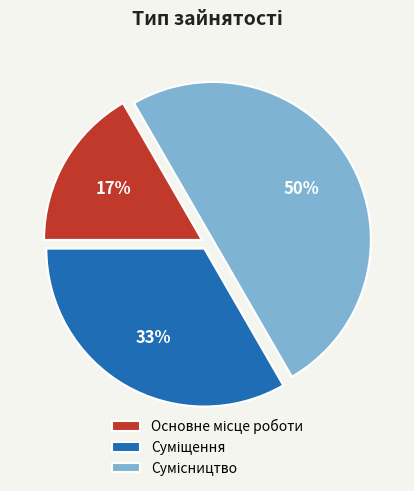

To the nearest percent, what is the difference between the largest and smallest slice percentages?

33%